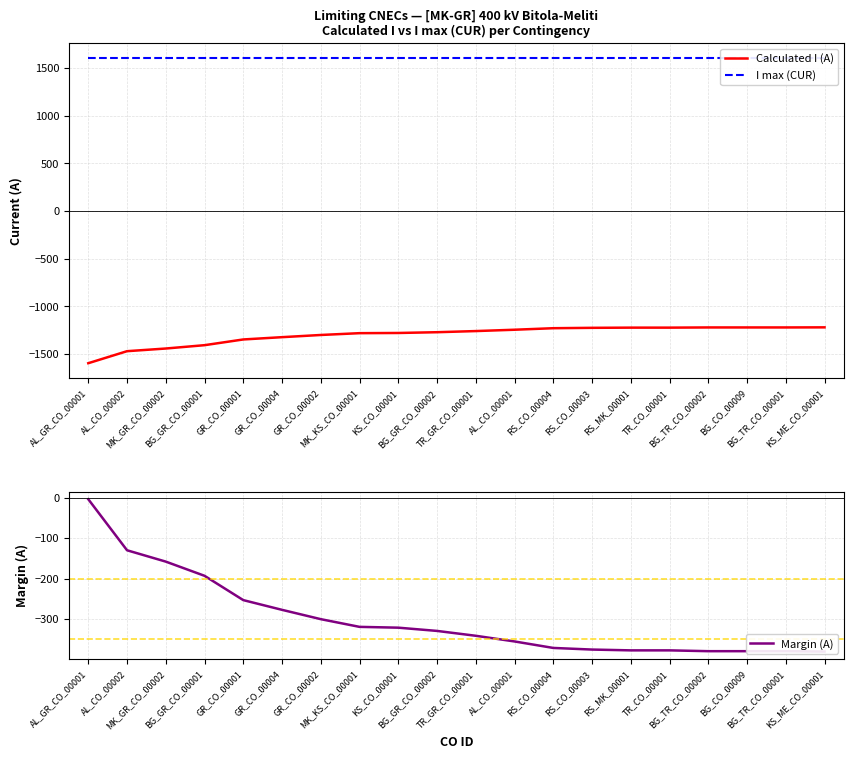

Is the value of I max (CUR) at BG_TR_CO_00001 greater than the value of Calculated I (A) at RS_CO_00004?

Yes